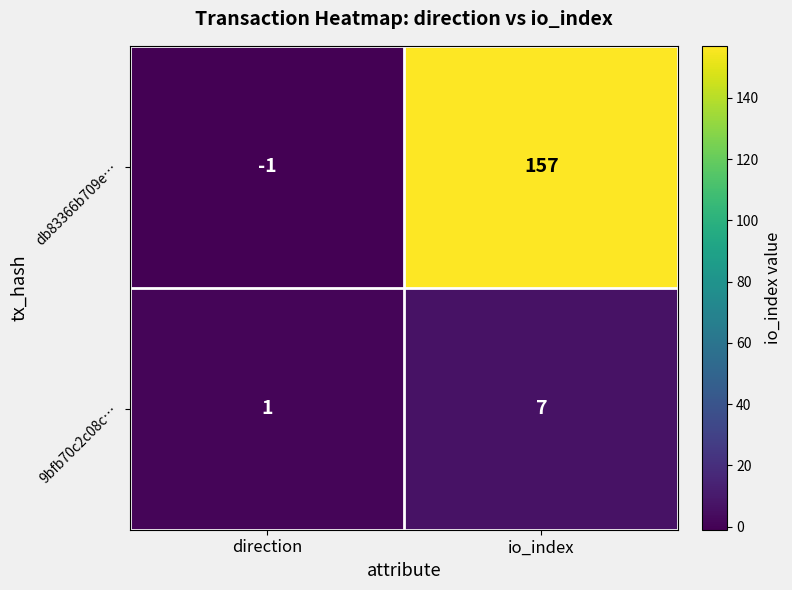

What is the average value of the 9bfb70c2c08c… series?

4